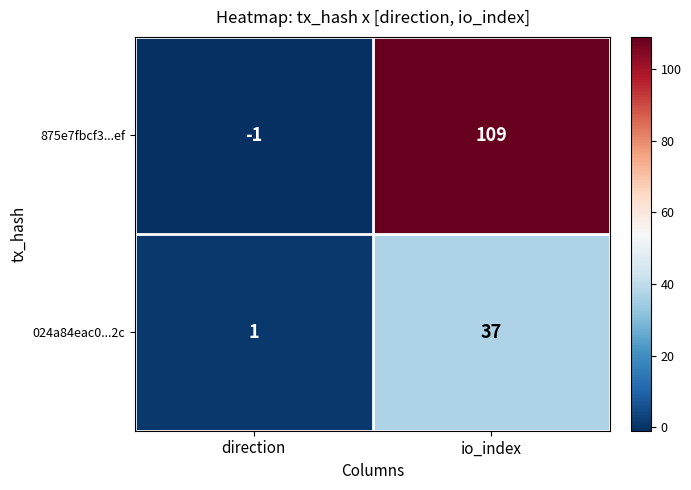

The value of 875e7fbcf3...ef at io_index is 179. True or false?

False